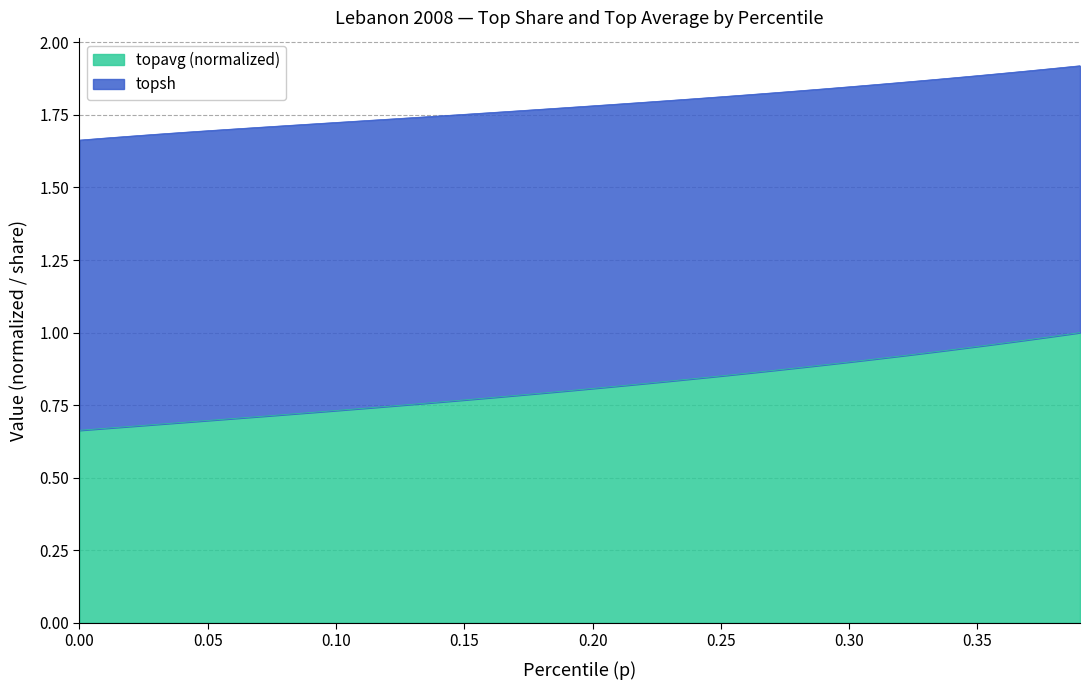

True or false: topsh and topavg intersect in this chart.

False